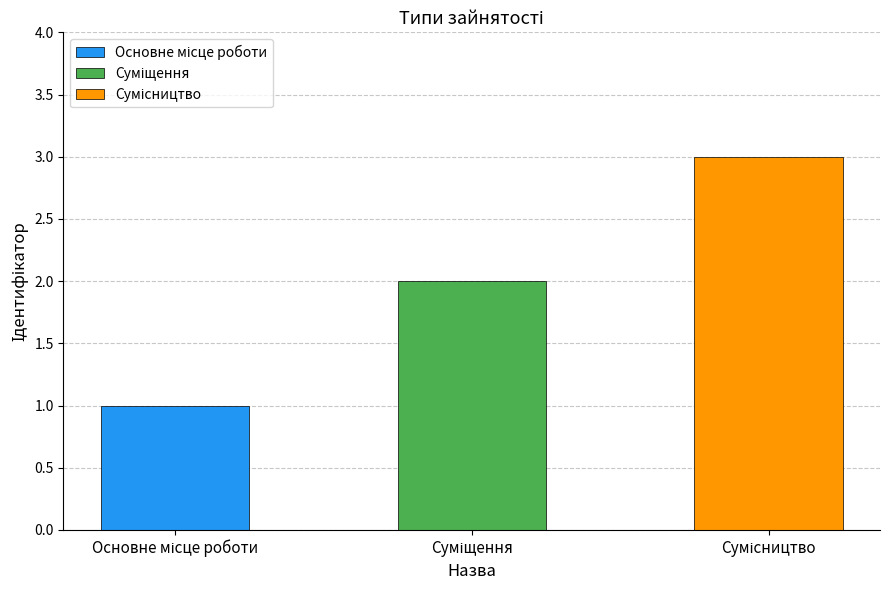

How many series are shown in this chart?

1